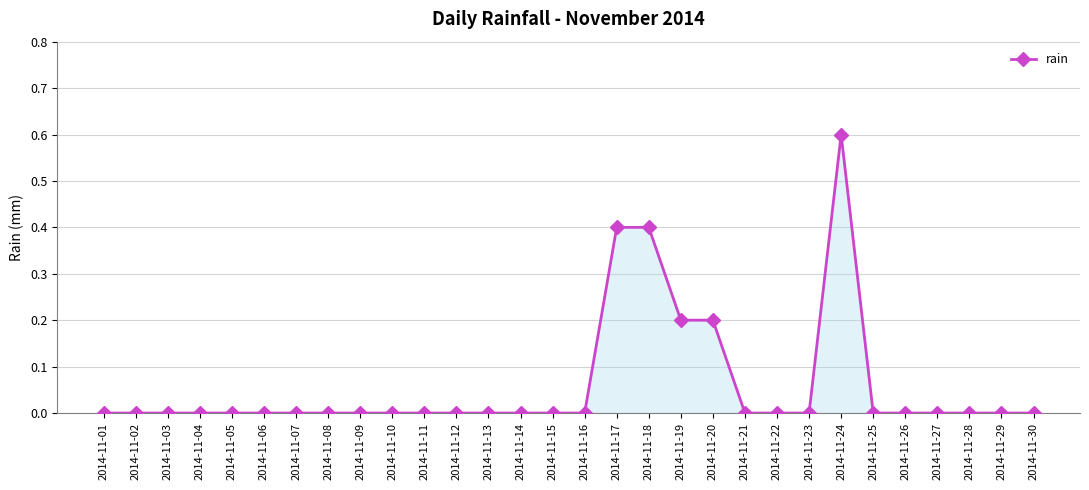

Reading right to left, transcribe all the data shown in this chart.

0.0	0.0	0.0	0.0	0.0	0.0	0.6	0.0	0.0	0.0	0.2	0.2	0.4	0.4	0.0	0.0	0.0	0.0	0.0	0.0	0.0	0.0	0.0	0.0	0.0	0.0	0.0	0.0	0.0	0.0